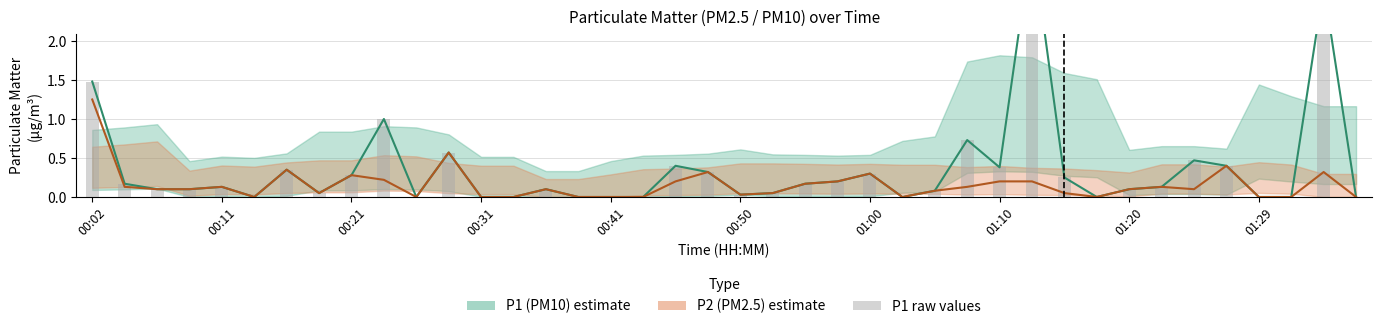

How many data points in P1 (PM10) are above 0?

28